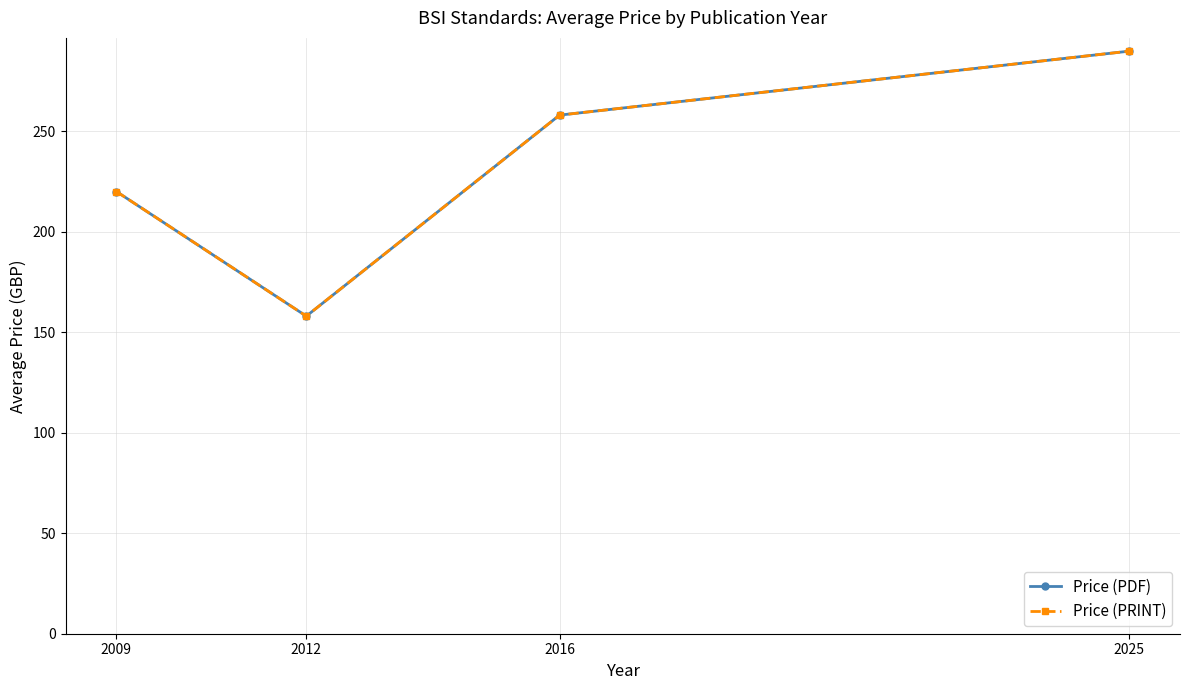

What is the average value of the Price (PRINT) series?

231.5